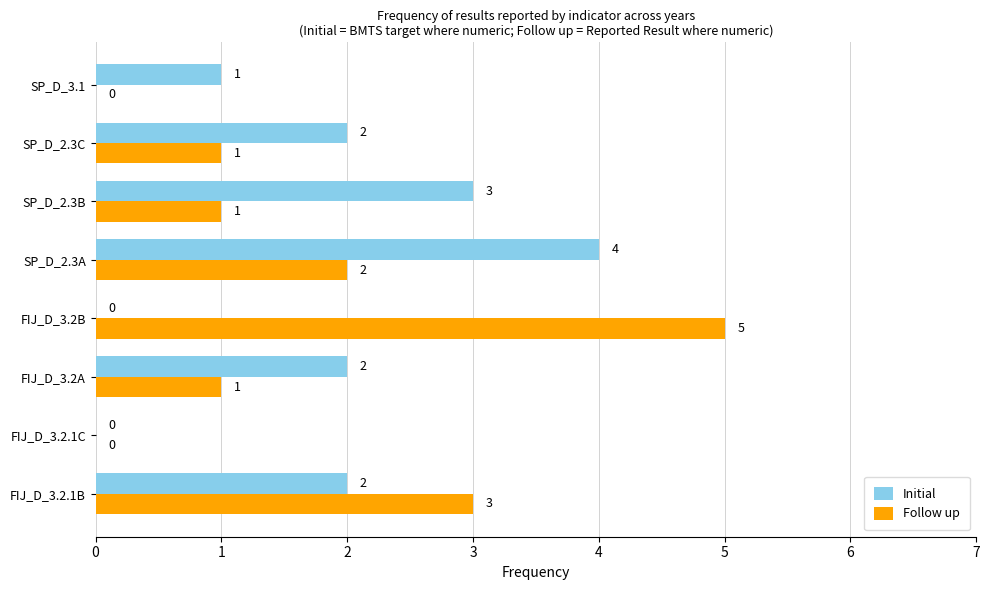

At which category is the sum across all series the highest?

SP_D_2.3A